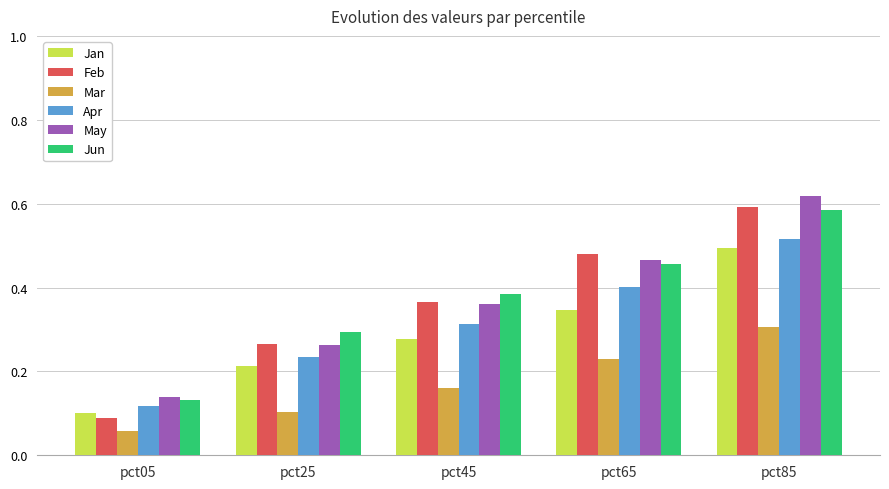

List the labels in order of Jun value, smallest first.

pct05, pct25, pct45, pct65, pct85